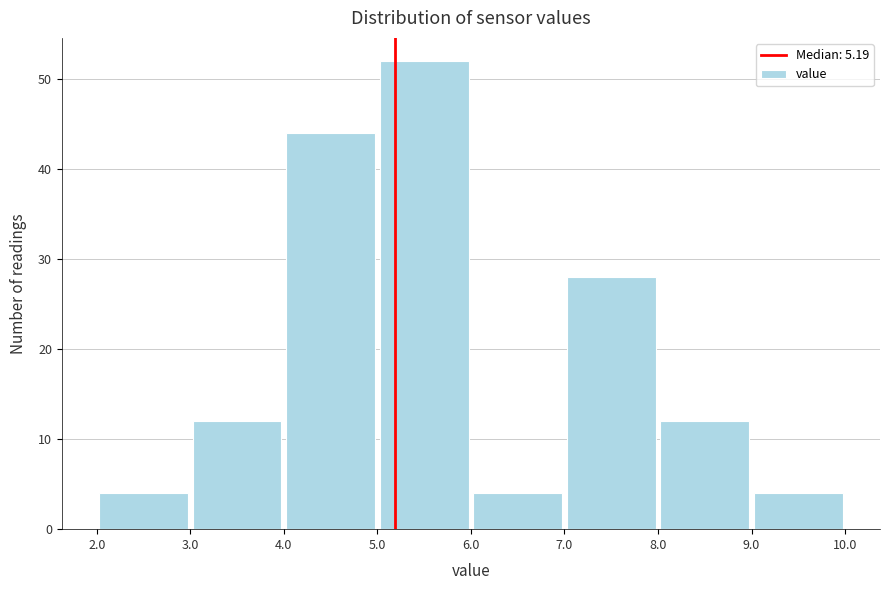

Which range on the x-axis has the tallest bar?

5.0 to 6.0